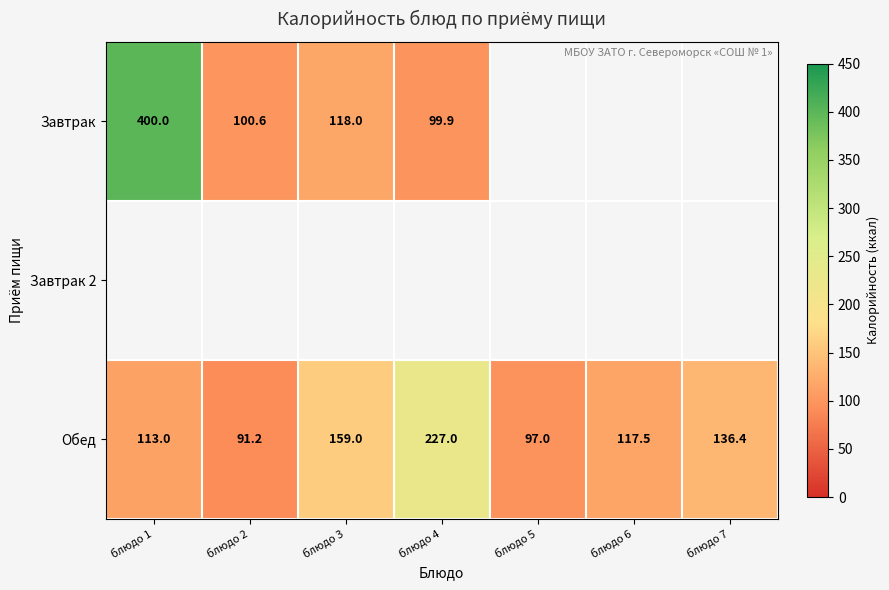

True or false: Обед has a value of 117.5 at блюдо 6.

True